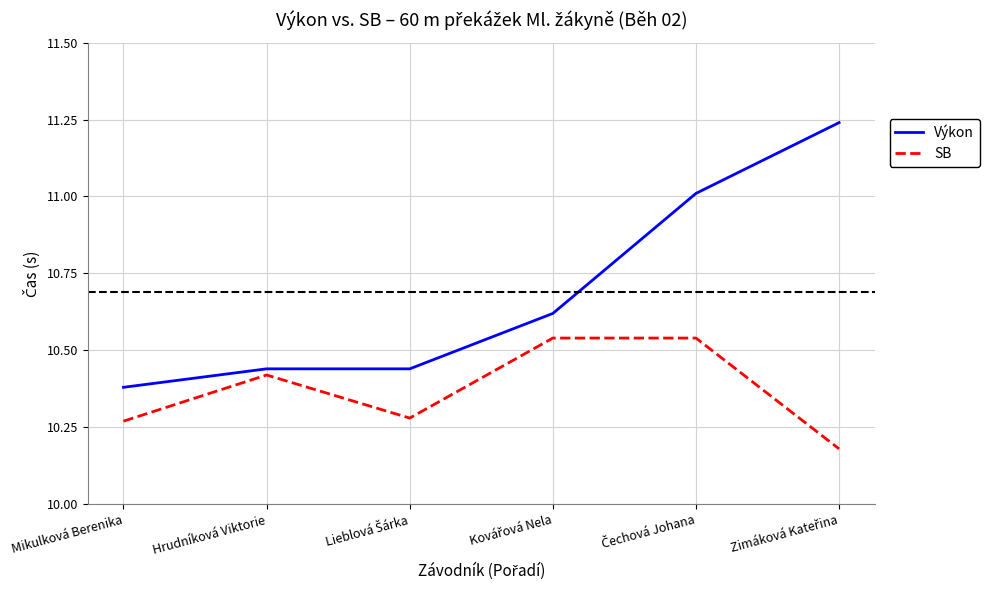

List the series in order of their peak value, highest first.

Výkon, SB